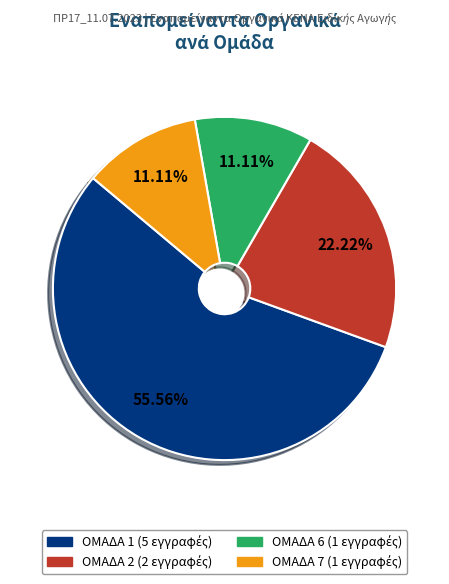

Which slice is the largest?

ΟΜΑΔΑ 1